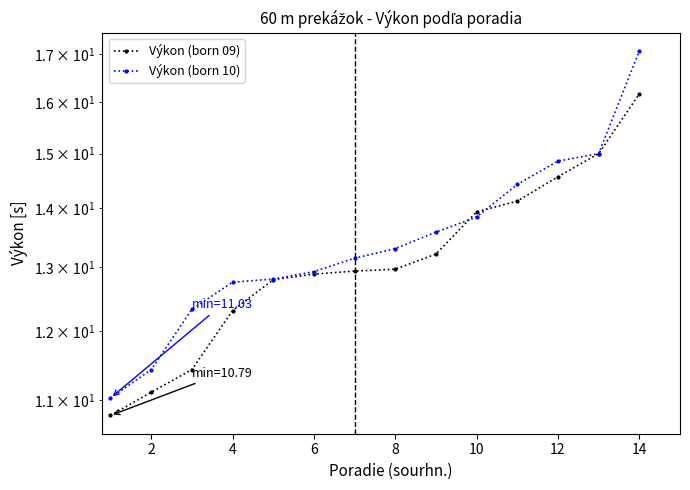

At 12, list the series in order from largest to smallest.

Výkon (born 10), Výkon (born 09)